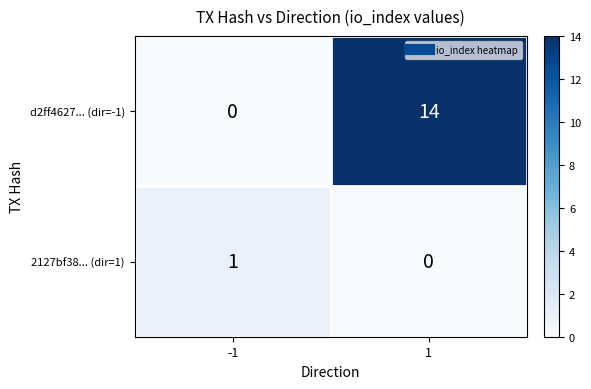

At which category is the sum across all series the highest?

1